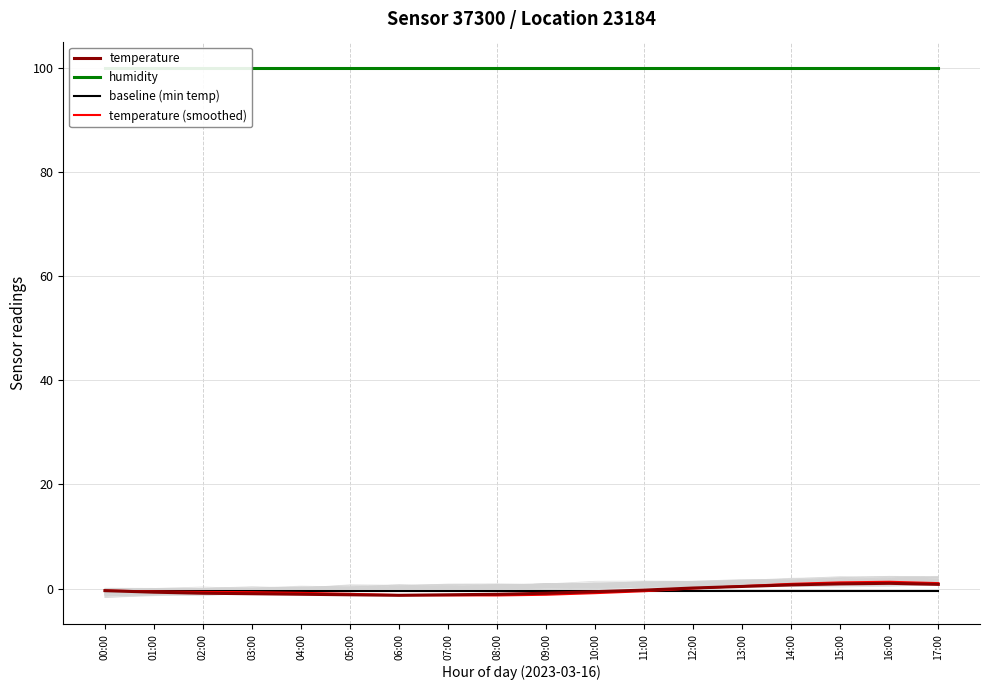

Is the value of temperature (smoothed) at 03:00 greater than the value of temperature at 09:00?

Yes